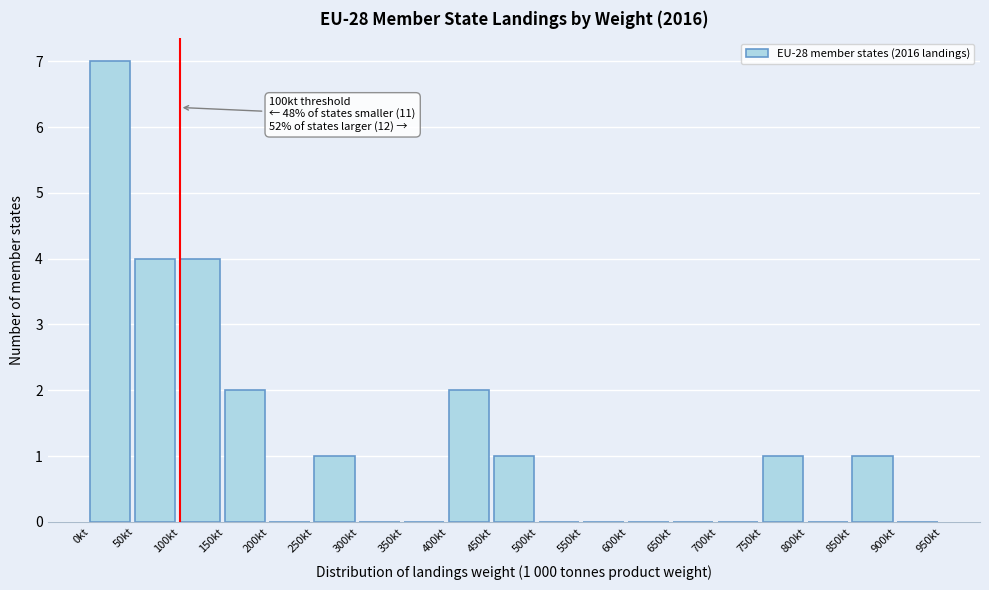

Over which range of the x-axis is the bar tallest?

0 to 50